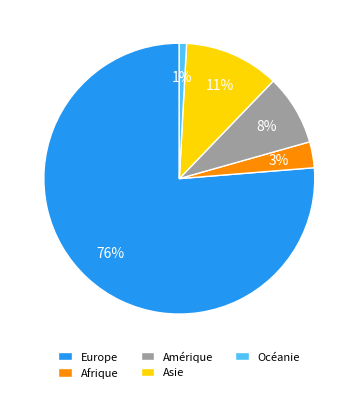

Is the sum of Afrique and Europe greater than half?

Yes